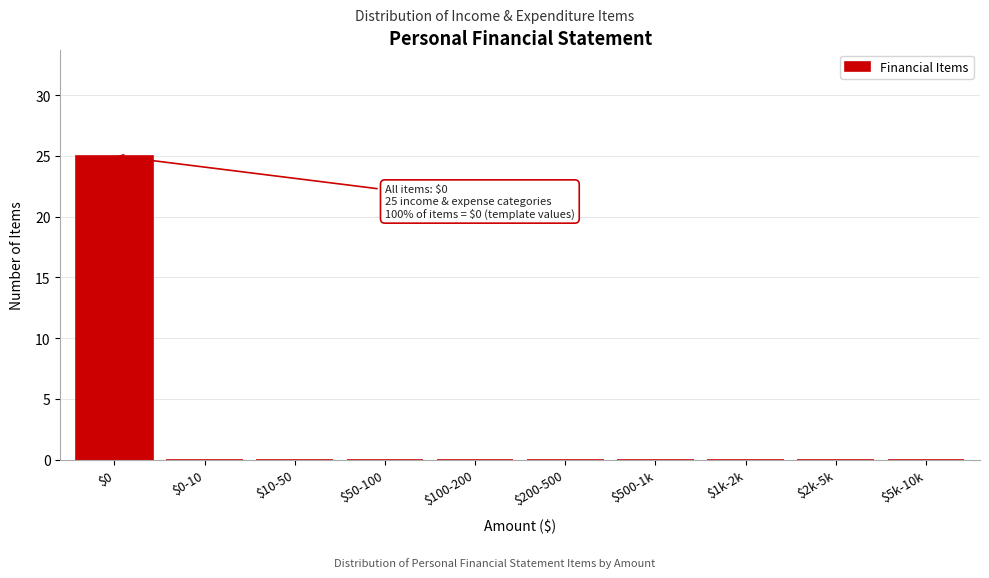

What is the maximum value shown in the chart?

25